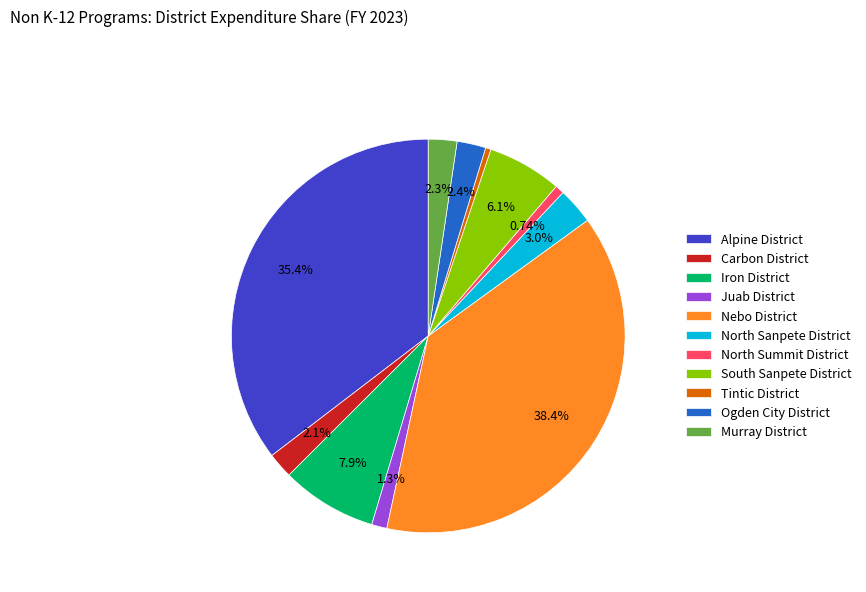

To the nearest percent, what is the difference between the largest and smallest slice percentages?

38%